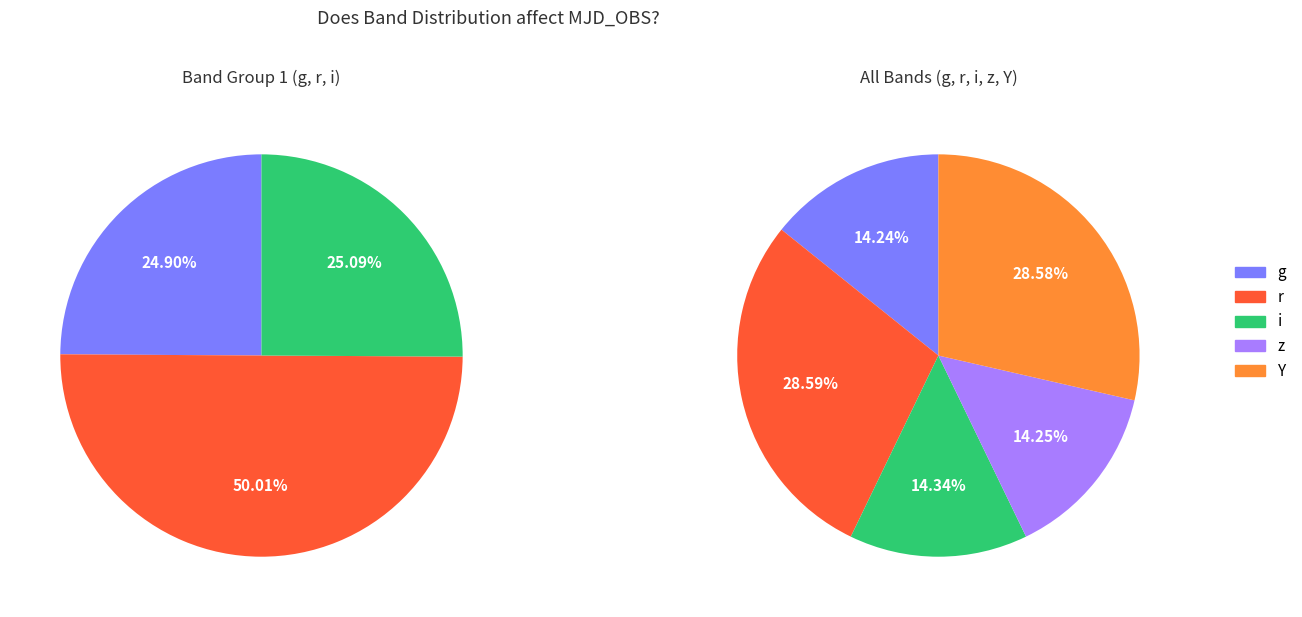

To the nearest percent, what percentage of the pie is Y?

29%